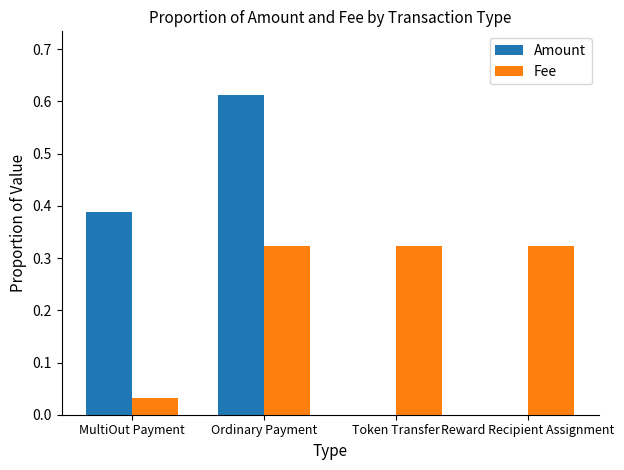

The Fee series shows 0.5 at Ordinary Payment. True or false?

False